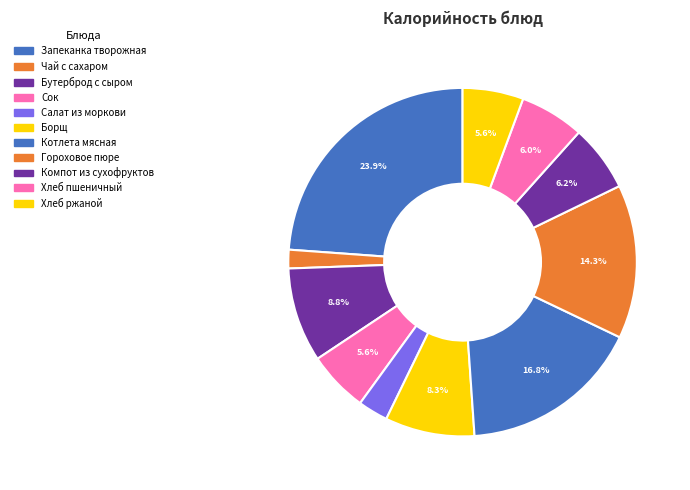

What percentage do Салат из моркови and Гороховое пюре together represent?

17.1%